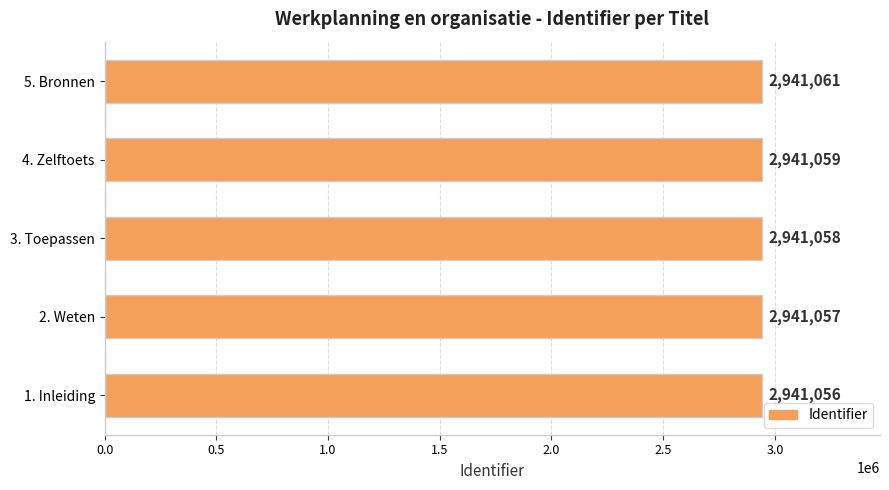

List the labels in order of value, largest first.

5. Bronnen, 4. Zelftoets, 3. Toepassen, 2. Weten, 1. Inleiding